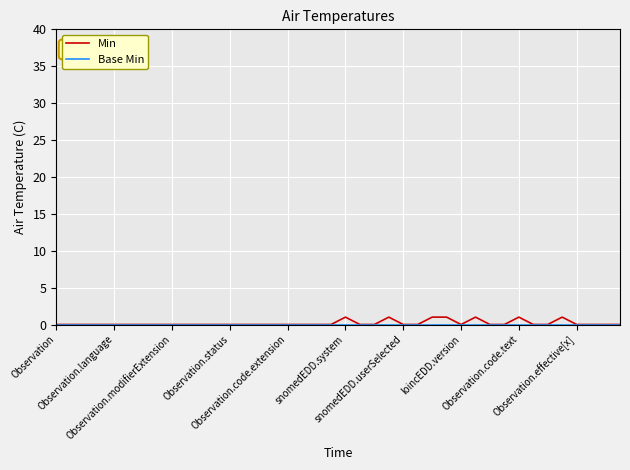

How many lines are shown in the chart?

2